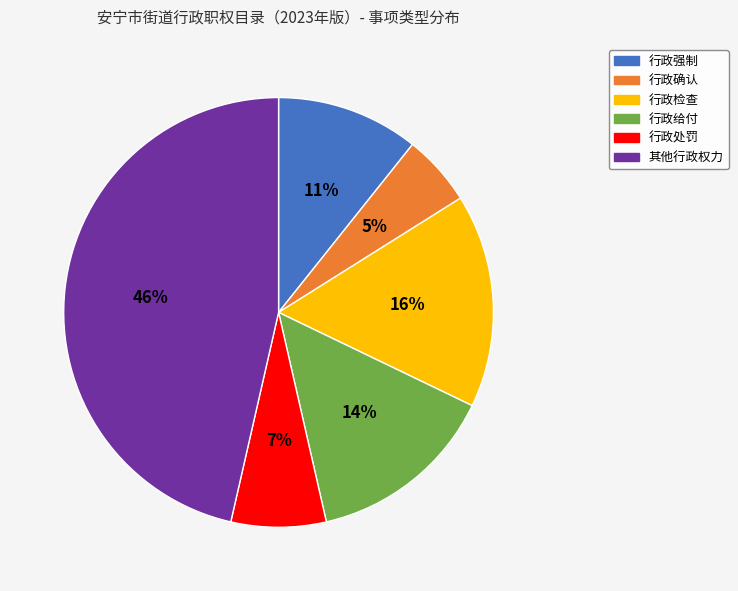

To the nearest percent, what is the difference between the largest and smallest slice percentages?

41%